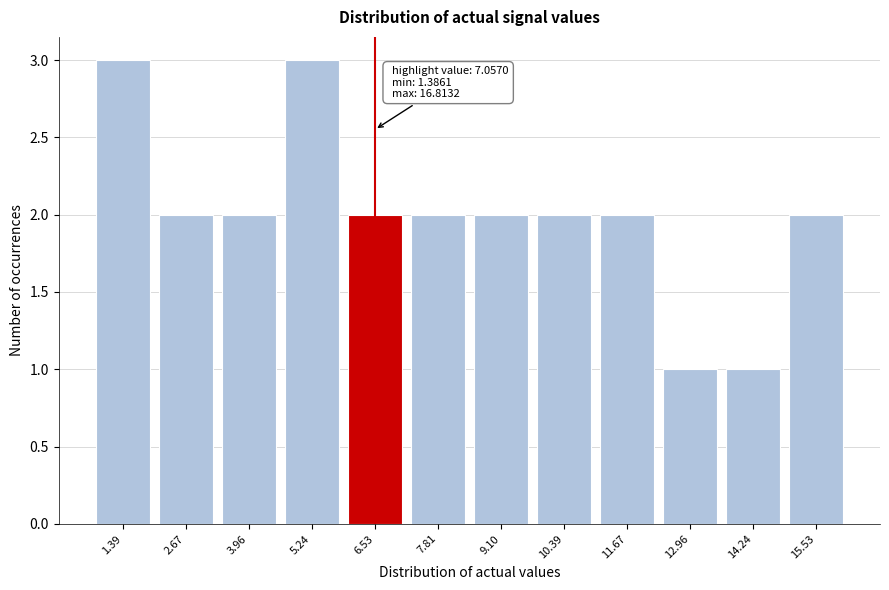

Reading left to right, list all the values displayed in this chart.

3	2	2	3	2	2	2	2	2	1	1	2